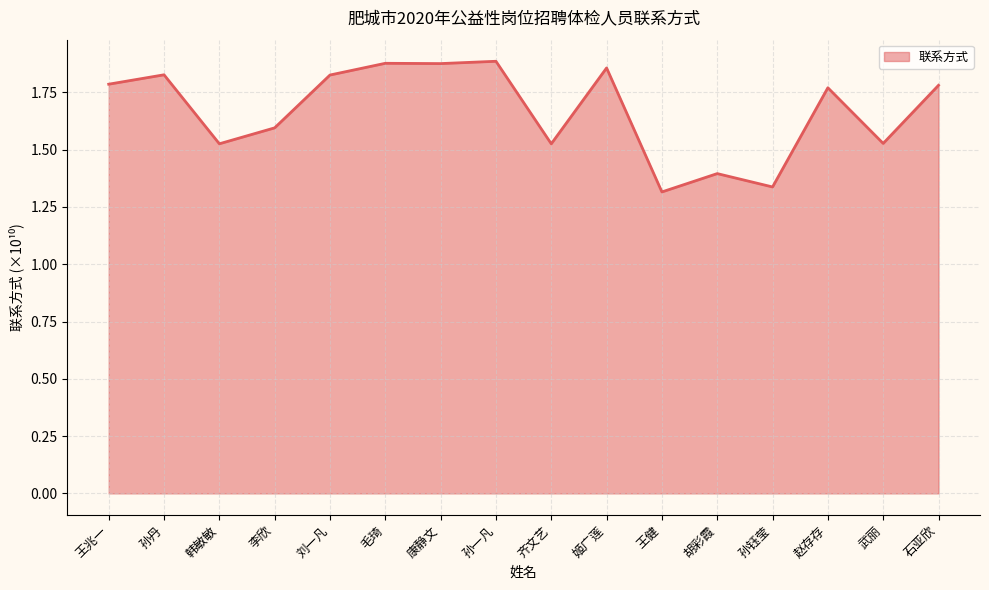

True or false: the data shows 2.7 at 毛琦.

False